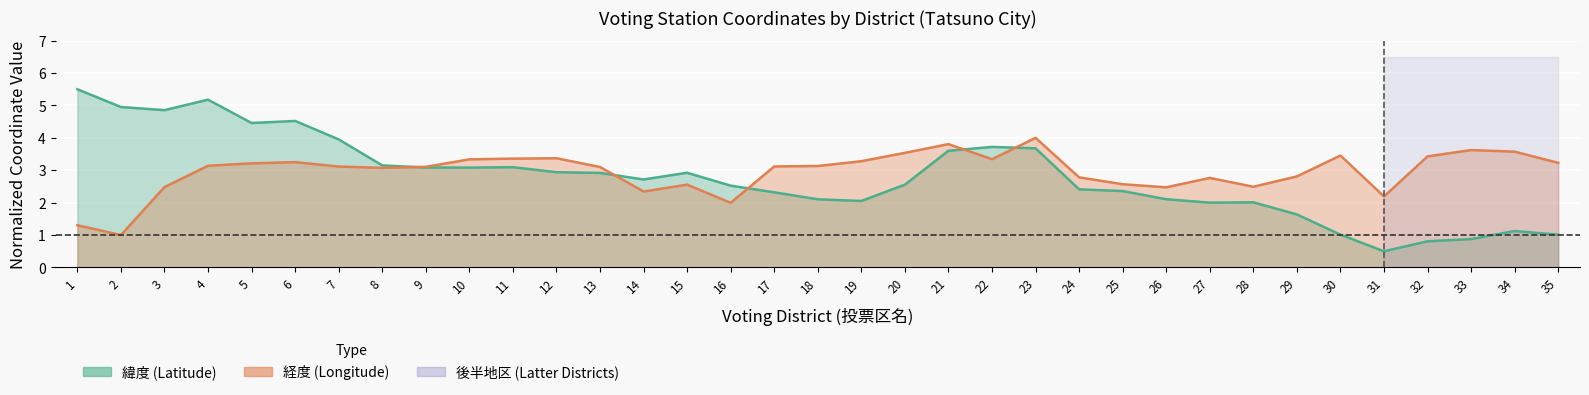

Which series changed the most between 27 and 29?

latitude